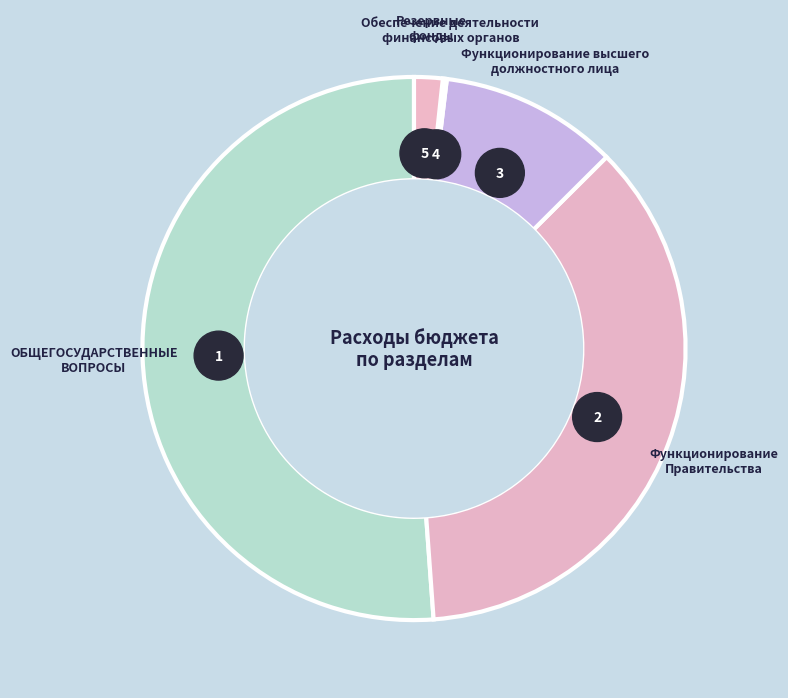

Is it true that Функционирование
Правительства is 36% of the pie?

True